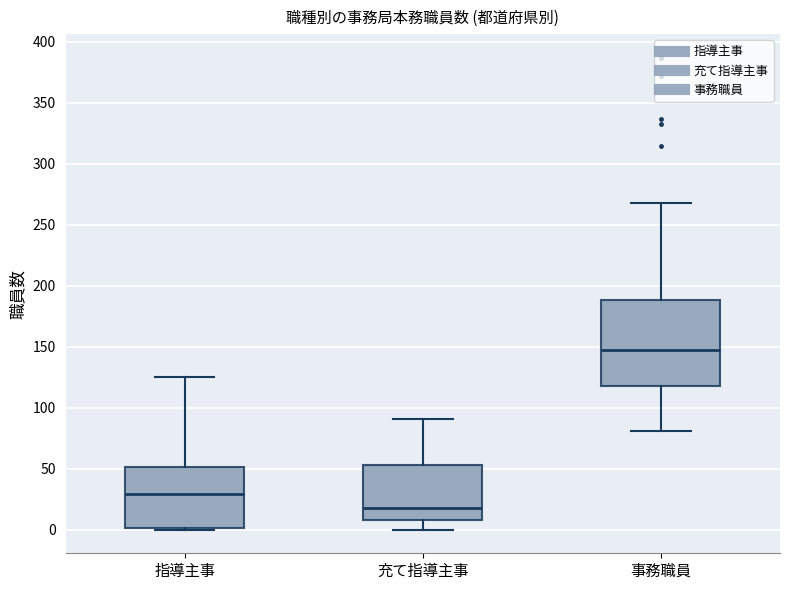

Where is the upper edge of the box for 指導主事 on the y-axis? The values are not printed on the chart, so give them approximately, as read against the axis.

50